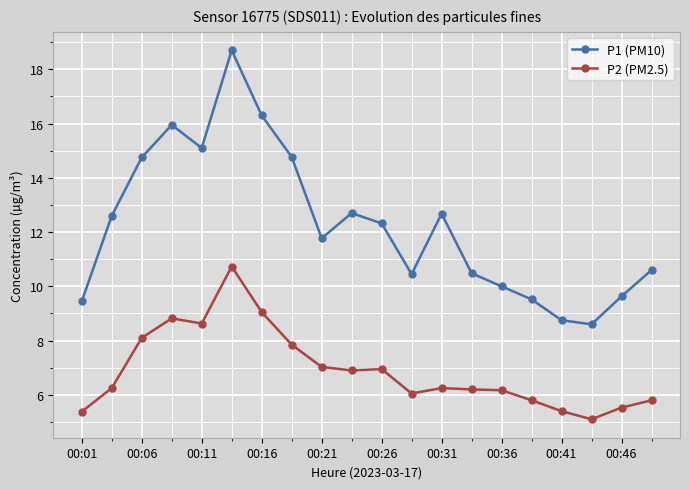

Rank the series by their average value, from lowest to highest.

P2 (PM2.5), P1 (PM10)